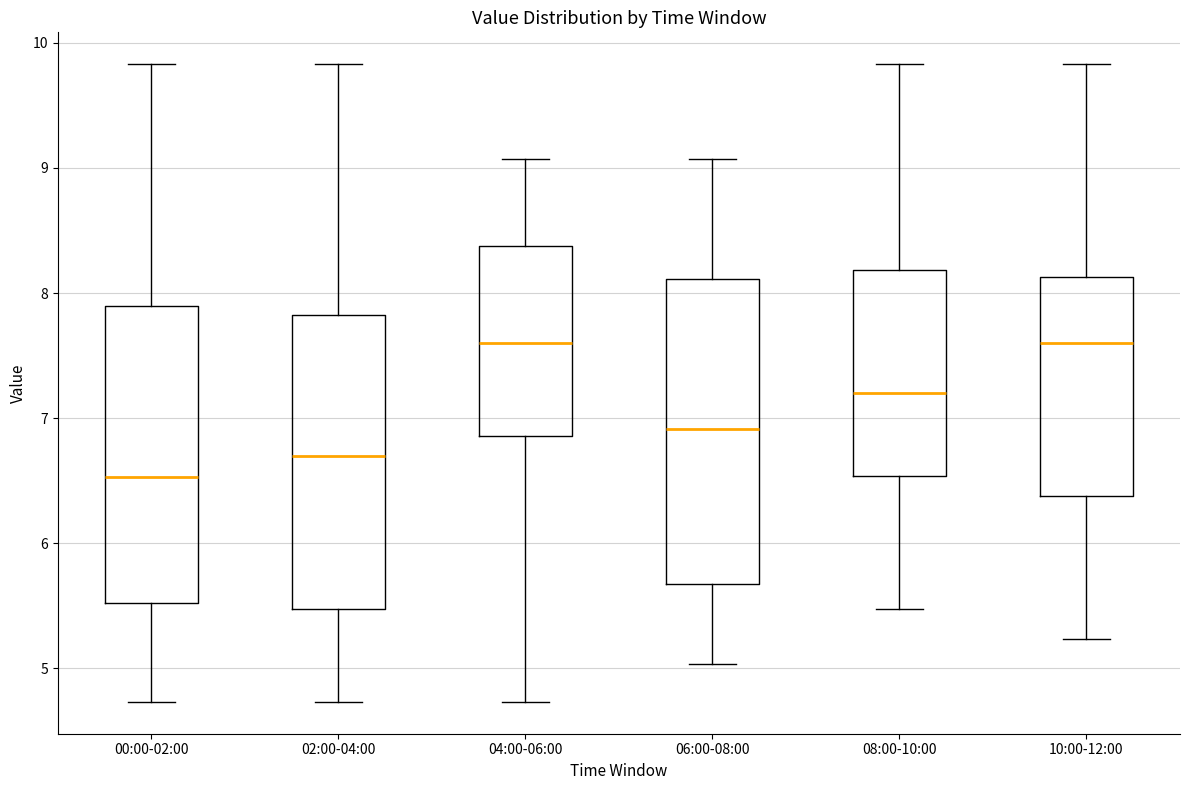

Reading left to right, transcribe this box plot: for each box, give where its median line is, the range the box spans, and where its two whiskers end, as read against the y-axis. The values are not printed on the chart, so give them approximately, as read against the axis.

00:00-02:00: median 6.5, box 5.5 to 7.9, whiskers 4.7 to 9.8
02:00-04:00: median 6.7, box 5.5 to 7.8, whiskers 4.7 to 9.8
04:00-06:00: median 7.6, box 6.9 to 8.4, whiskers 4.7 to 9.1
06:00-08:00: median 6.9, box 5.7 to 8.1, whiskers 5.0 to 9.1
08:00-10:00: median 7.2, box 6.5 to 8.2, whiskers 5.5 to 9.8
10:00-12:00: median 7.6, box 6.4 to 8.1, whiskers 5.2 to 9.8